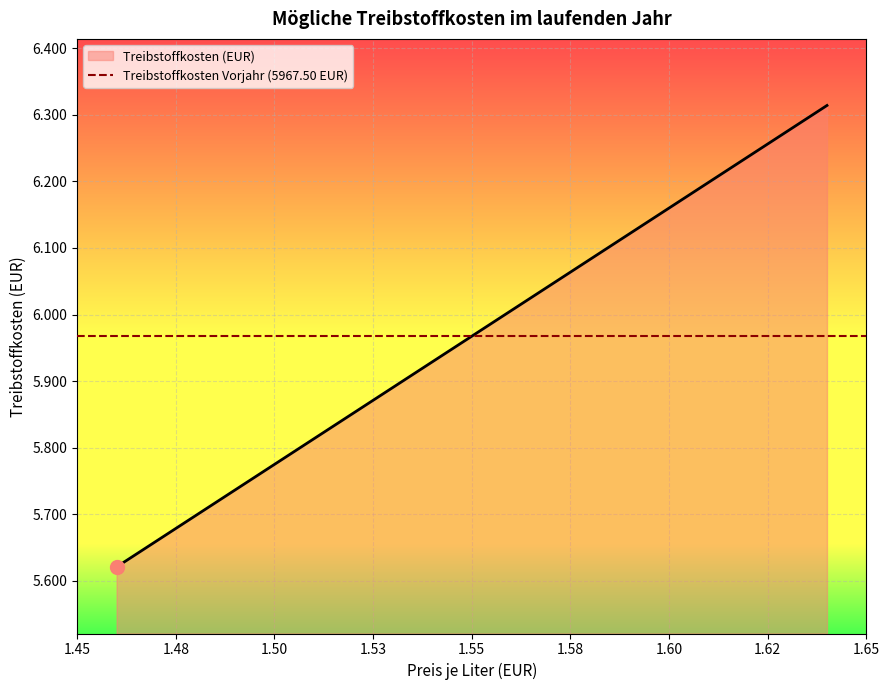

What is the label of the 2nd point from the left?

1.48